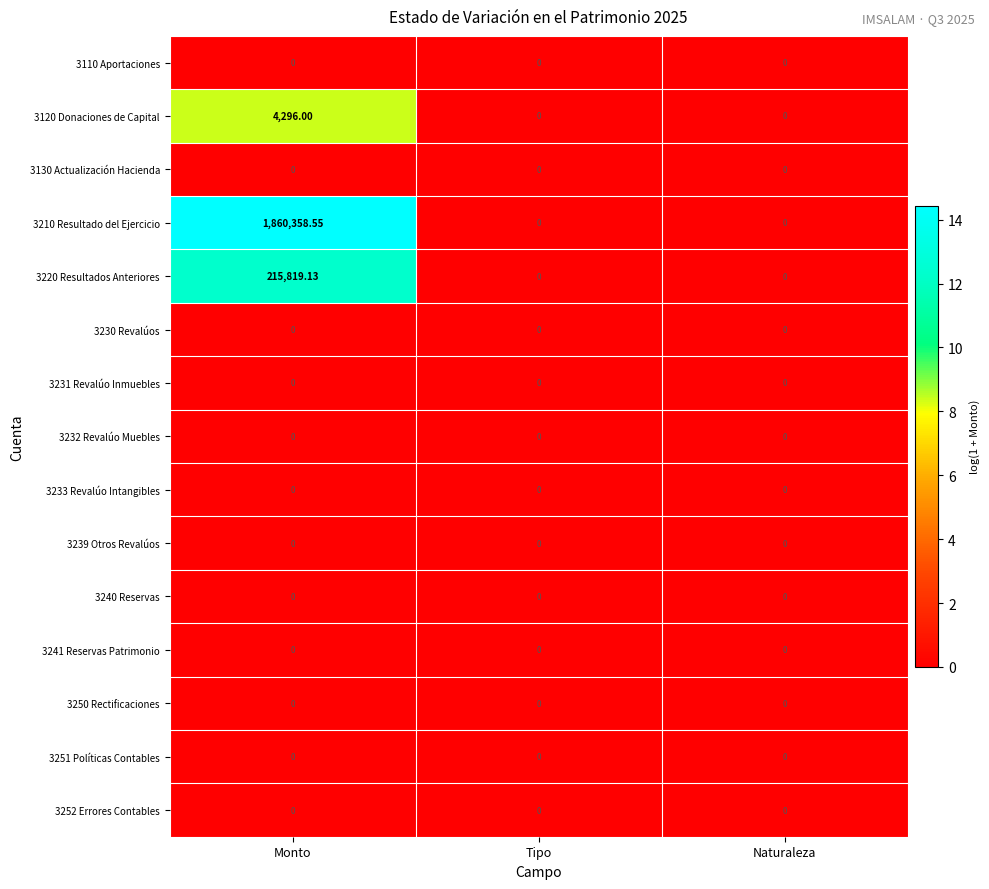

At which category is the sum across all series the highest?

Monto